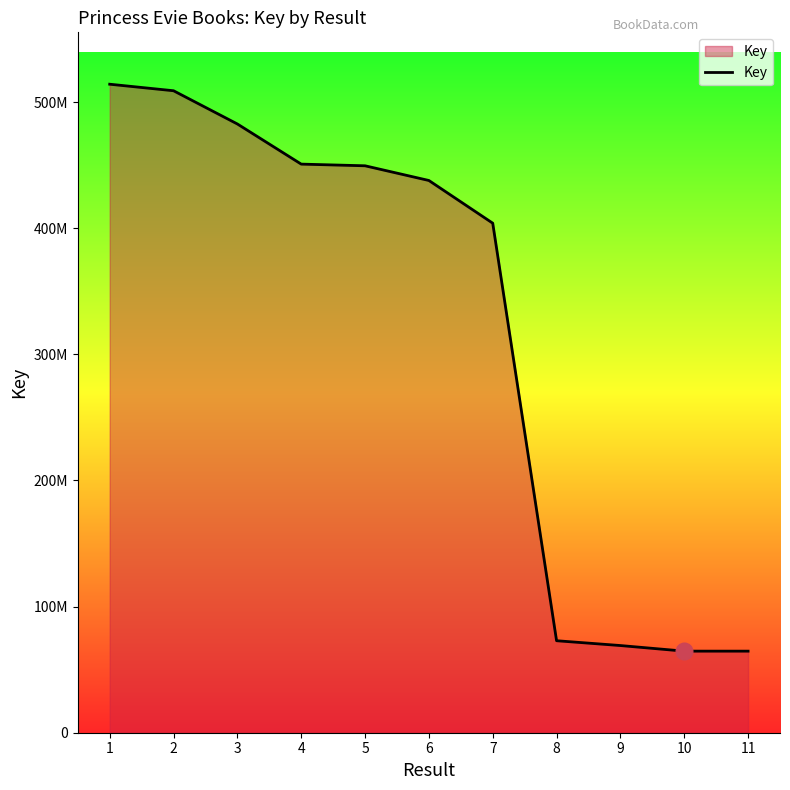

Which category has the lowest value across all series?

10